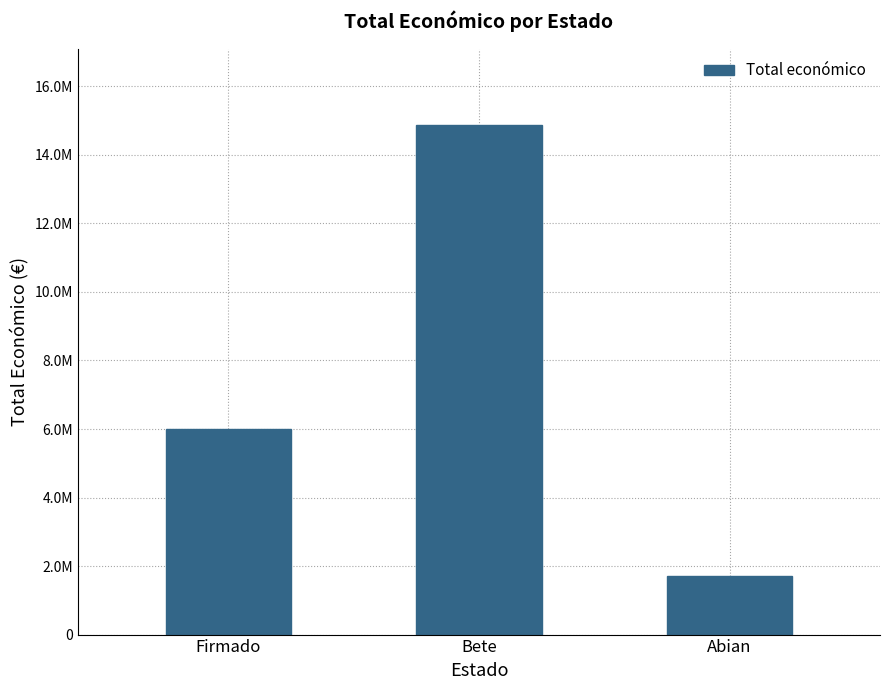

Does the chart contain stacked bars?

No